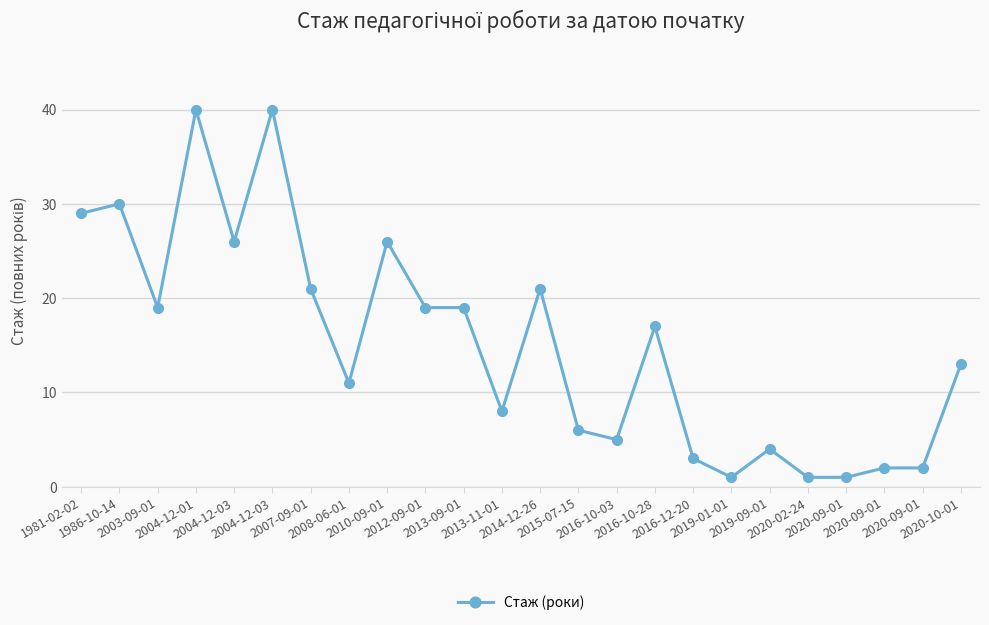

Is it true that the value at 2015-07-15 is 3?

False